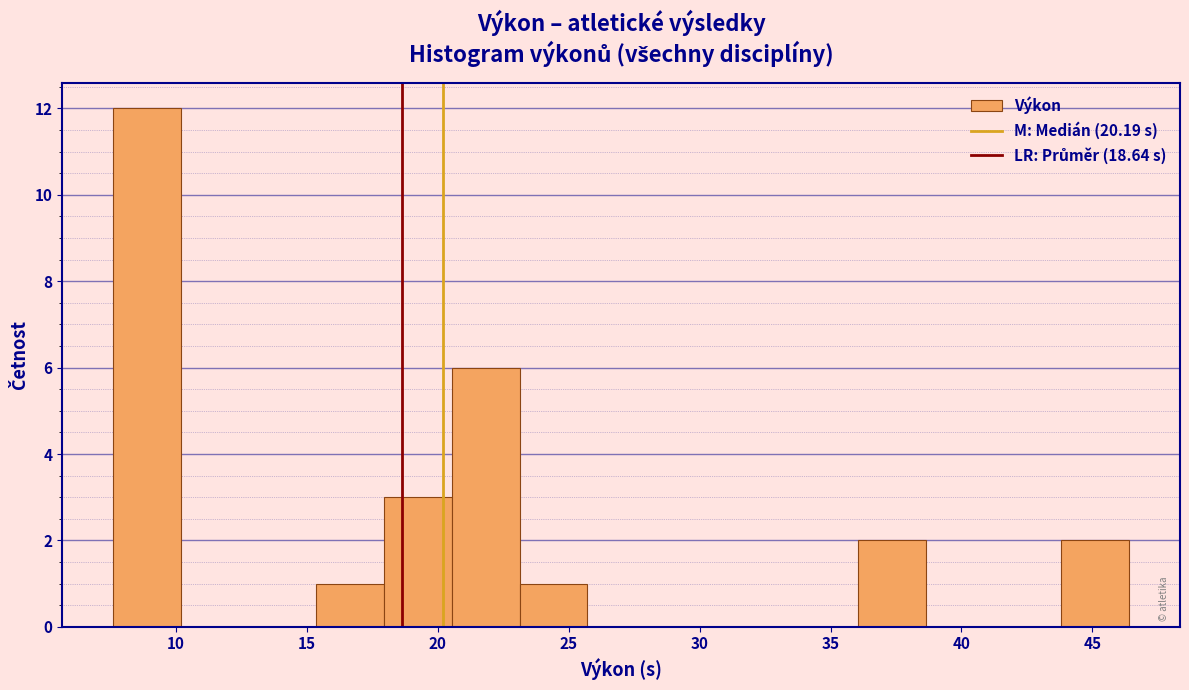

Reading left to right, list every bar in this chart as the range it spans on the x-axis followed by its height. Neither the bar edges nor the heights are printed on the chart, so give them approximately, as read against the axes.

7.5 to 10.0: 12
10.0 to 13.0: 0
13.0 to 15.5: 0
15.5 to 18.0: 1
18.0 to 20.5: 3
20.5 to 23.0: 6
23.0 to 25.5: 1
25.5 to 28.5: 0
28.5 to 31.0: 0
31.0 to 33.5: 0
33.5 to 36.0: 0
36.0 to 38.5: 2
38.5 to 41.0: 0
41.0 to 44.0: 0
44.0 to 46.5: 2